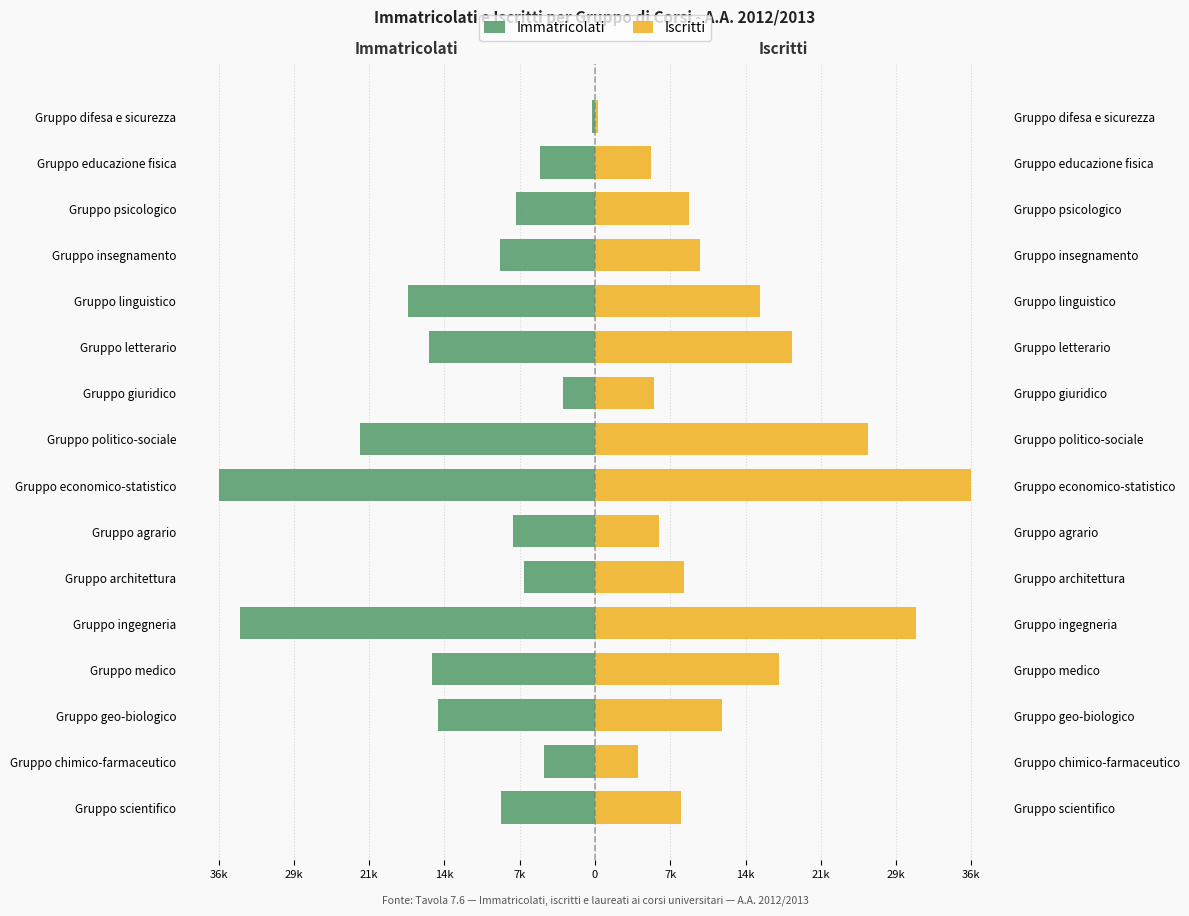

Count the number of categories in the chart.

16